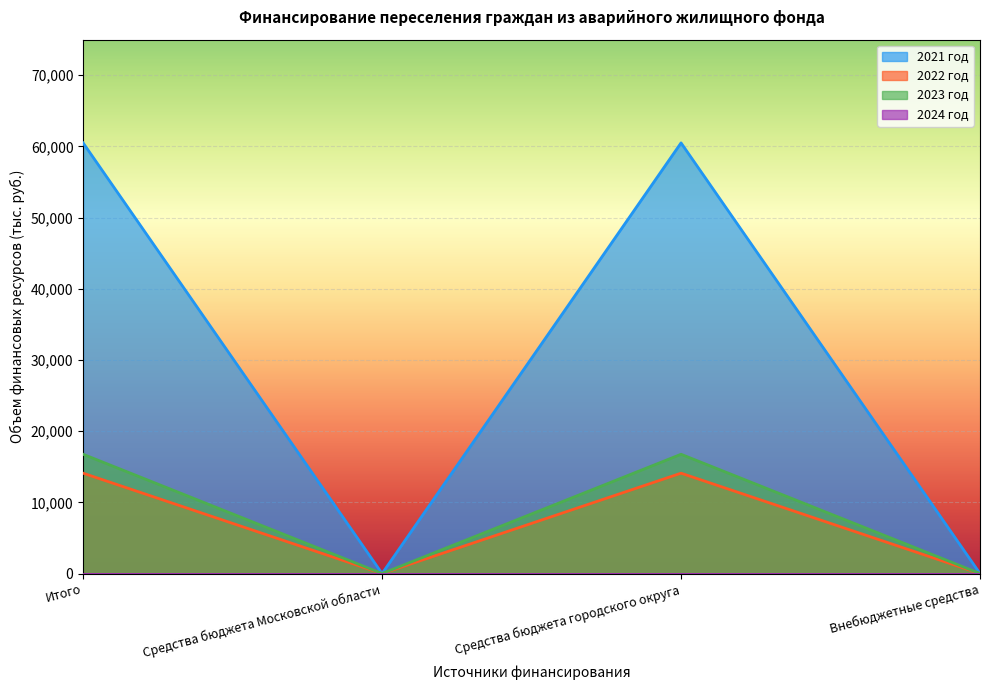

The 2023 год series shows 10532.0 at Внебюджетные средства. True or false?

False